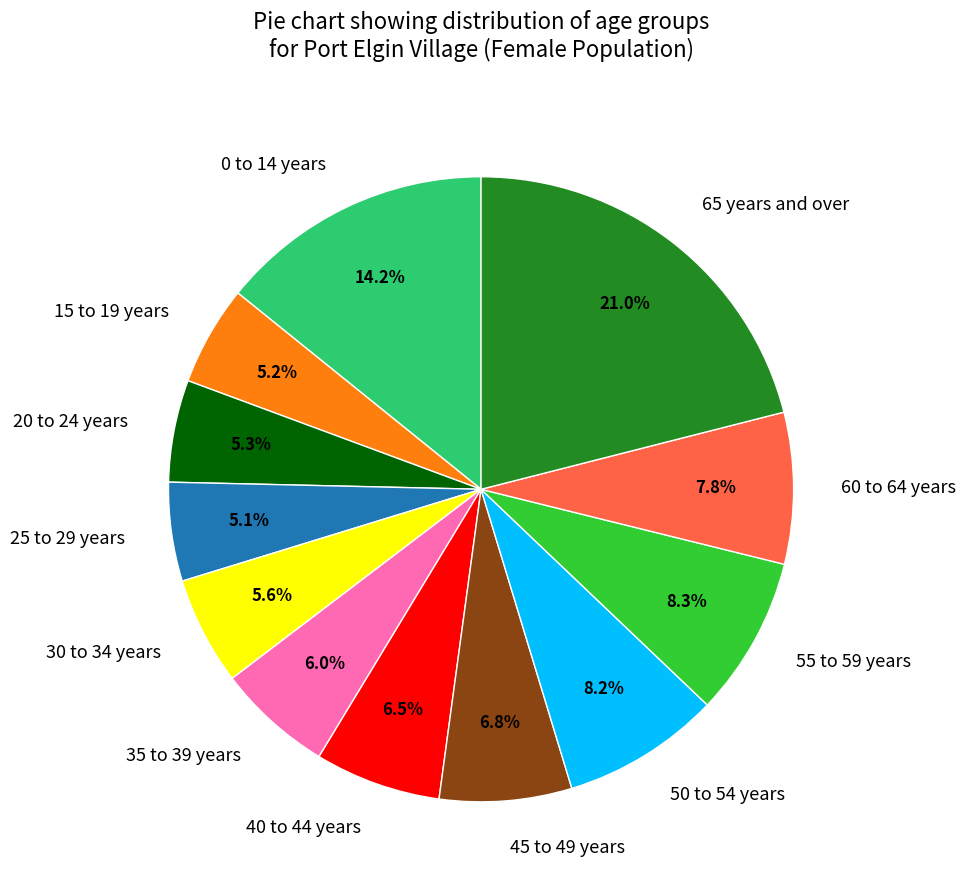

To the nearest percent, what is the combined percentage of 65 years and over and 35 to 39 years?

27%